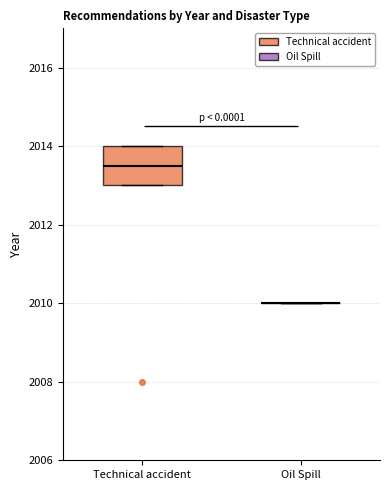

Reading left to right, read every box against the y-axis: the position of its median line, the range the box covers, and the ends of its whiskers. The values are not printed on the chart, so give them approximately, as read against the axis.

Technical accident: median 2013.6, box 2013.0 to 2014.0, whiskers 2013.0 to 2014.0
Oil Spill: box collapsed to a line at 2010.0, whiskers 2010.0 to 2010.0